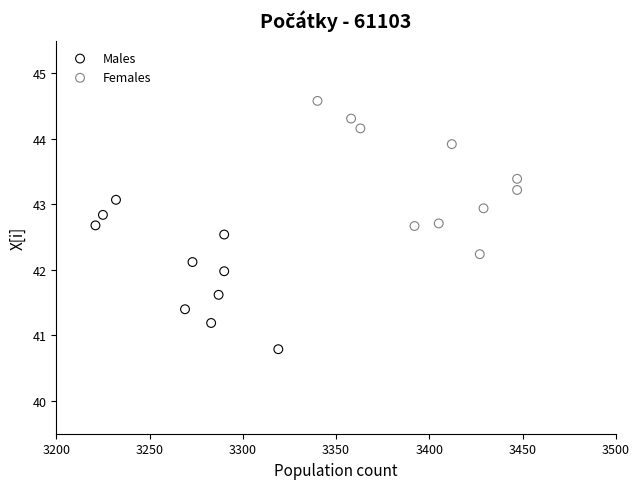

Which series has the widest spread of Y values?

Females